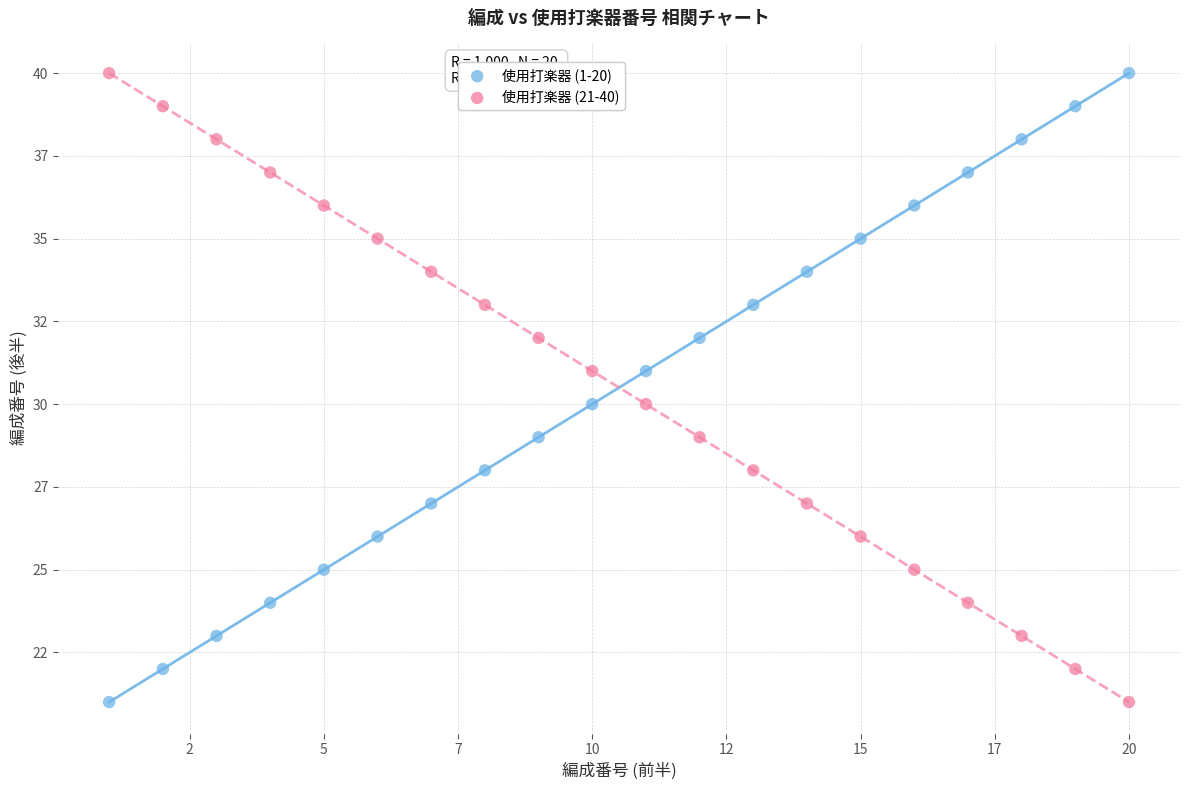

What are all the series names shown in the legend?

使用打楽器 (1-20), 使用打楽器 (21-40)